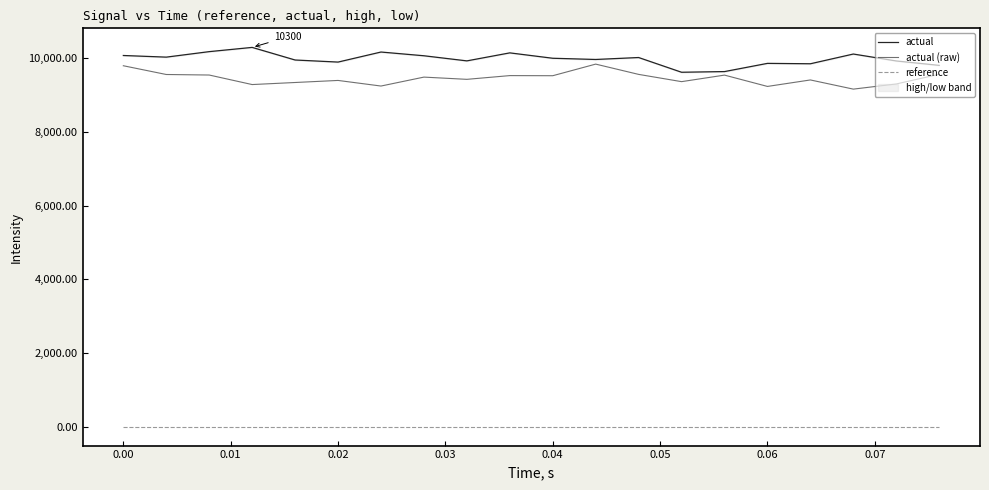

What is the minimum value for actual?

9625.0